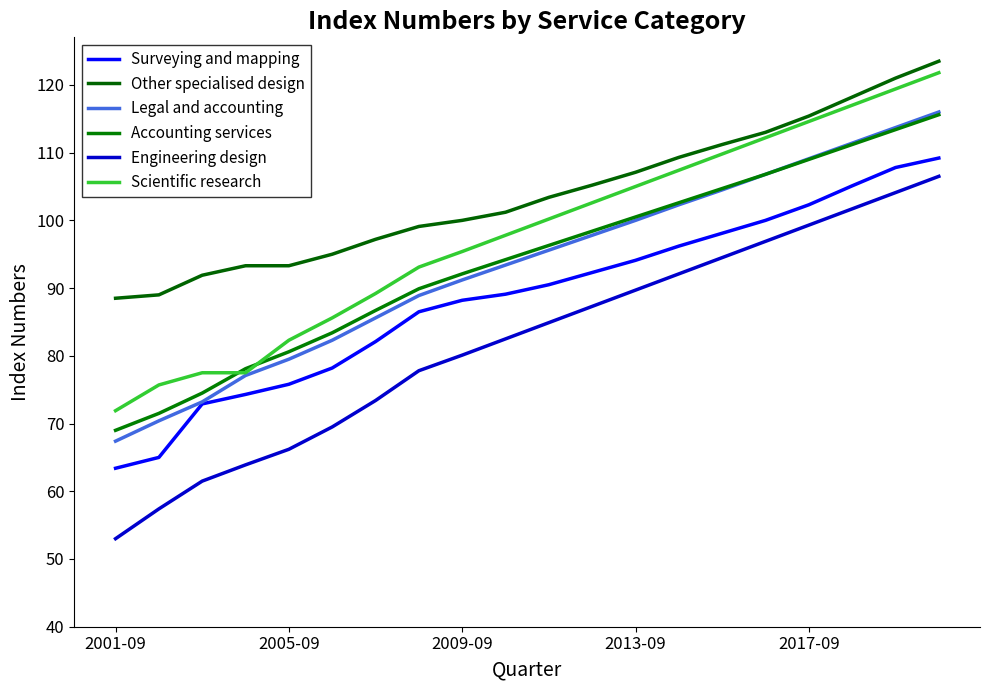

How many lines are shown in the chart?

6